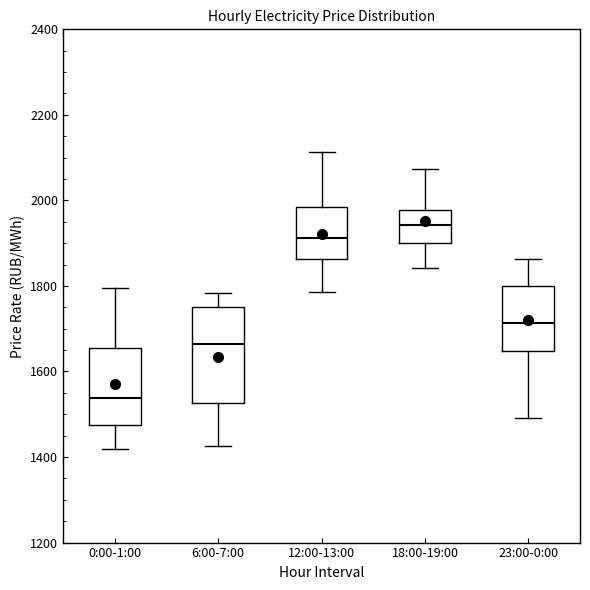

Reading left to right, read every box against the y-axis: the position of its median line, the range the box covers, and the ends of its whiskers. The values are not printed on the chart, so give them approximately, as read against the axis.

0:00-1:00: median 1540, box 1480 to 1660, whiskers 1420 to 1800
6:00-7:00: median 1660, box 1520 to 1760, whiskers 1420 to 1780
12:00-13:00: median 1920, box 1860 to 1980, whiskers 1780 to 2120
18:00-19:00: median 1940, box 1900 to 1980, whiskers 1840 to 2080
23:00-0:00: median 1720, box 1640 to 1800, whiskers 1500 to 1860